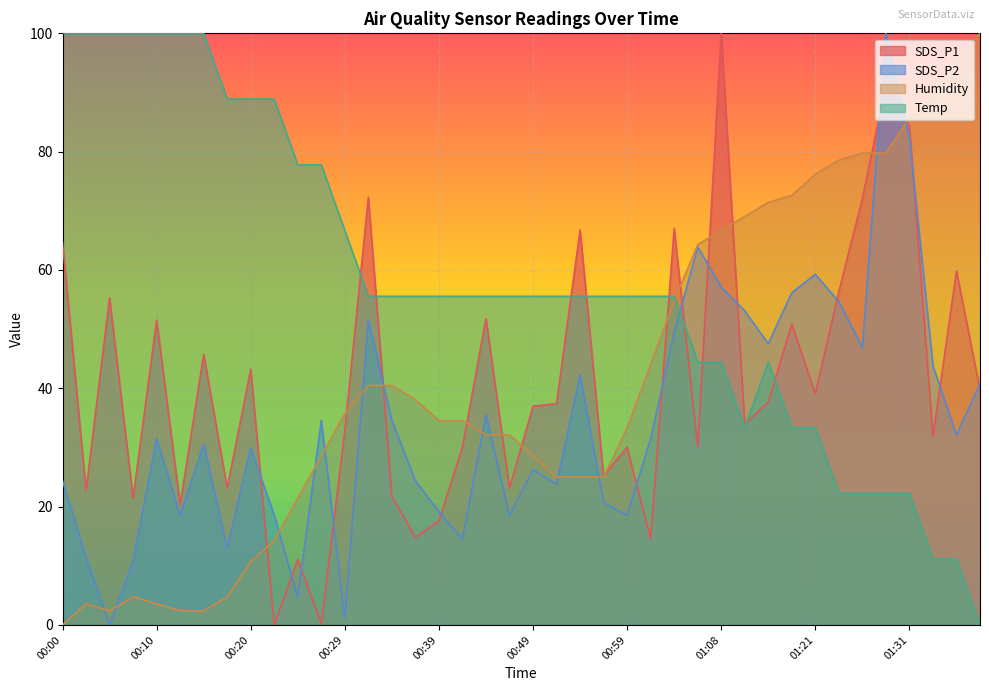

The Humidity series shows 4.8 at 00:07. True or false?

True